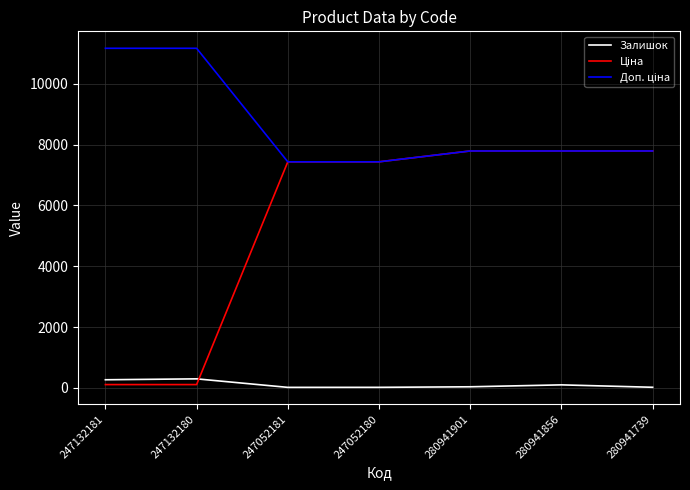

What is the maximum value shown in the chart?

11169.0